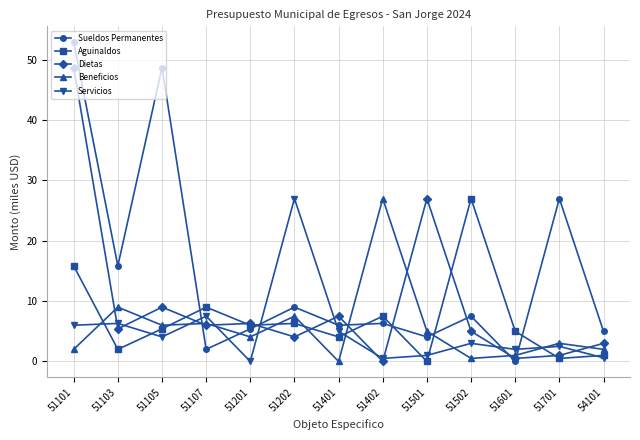

At which label is Aguinaldos closest to 13?

51101